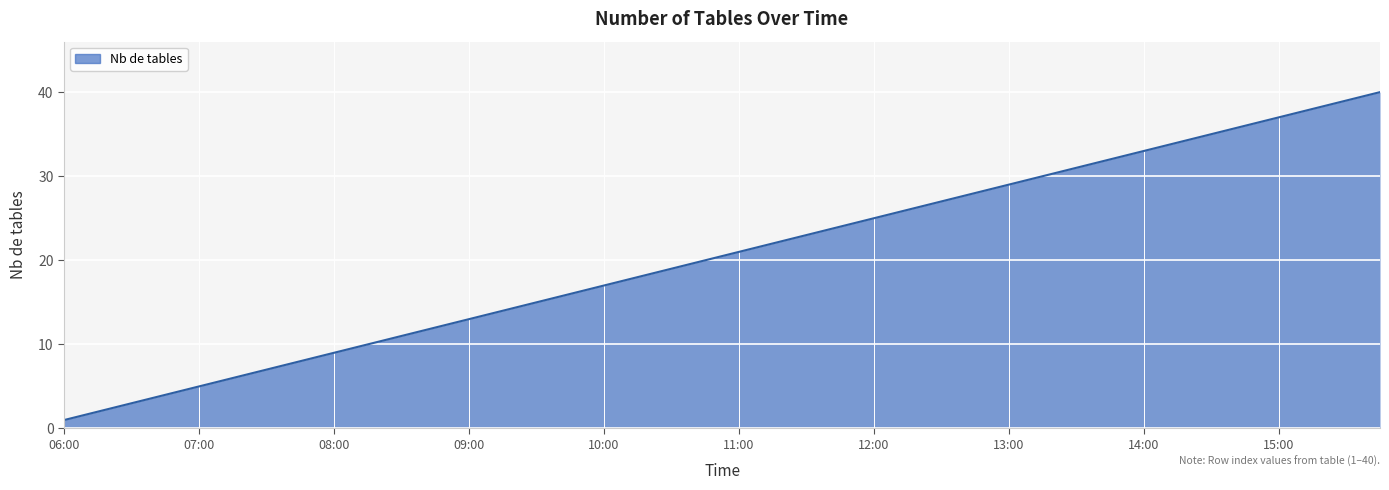

What is the greatest value displayed?

40